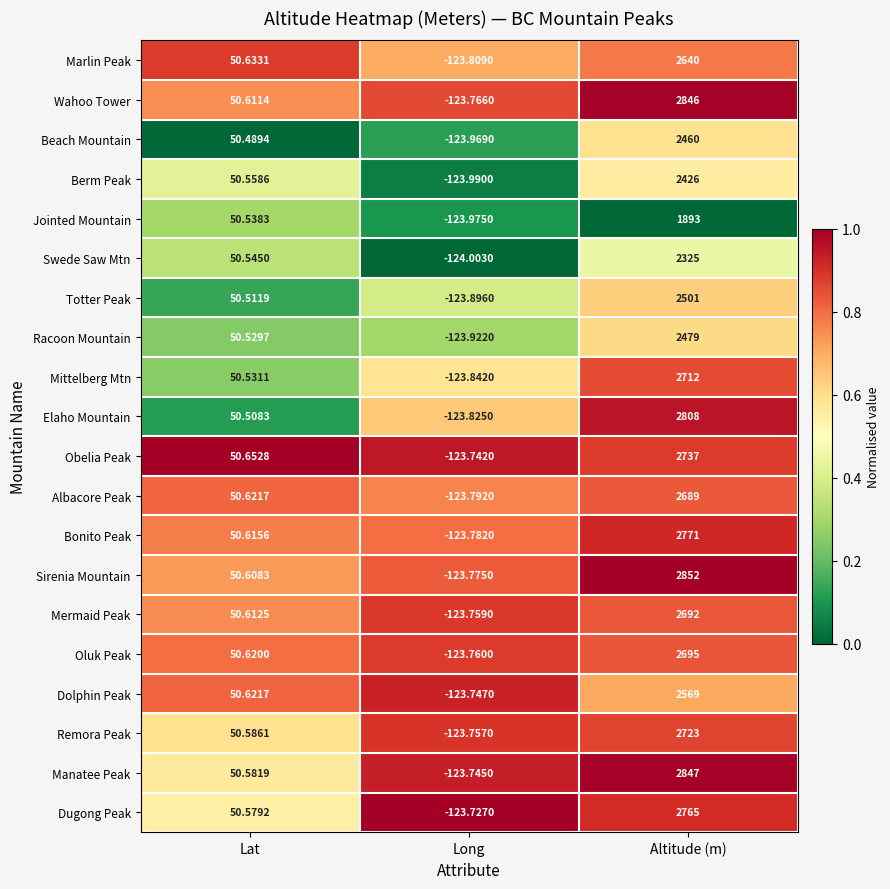

Where does the Jointed Mountain series first go above 50?

Lat